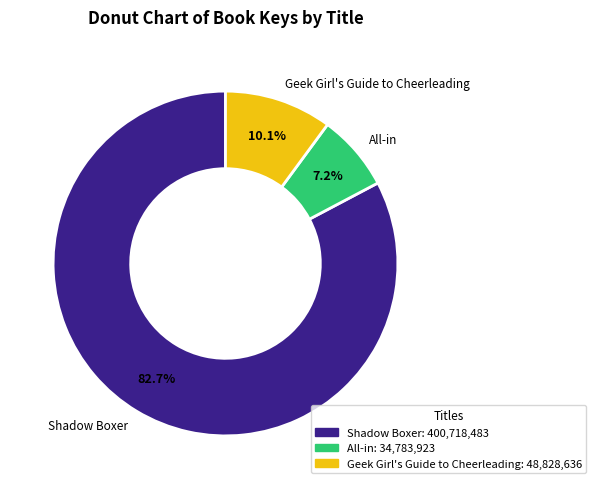

Is the sum of Geek Girl's Guide to Cheerleading and Shadow Boxer greater than half?

Yes